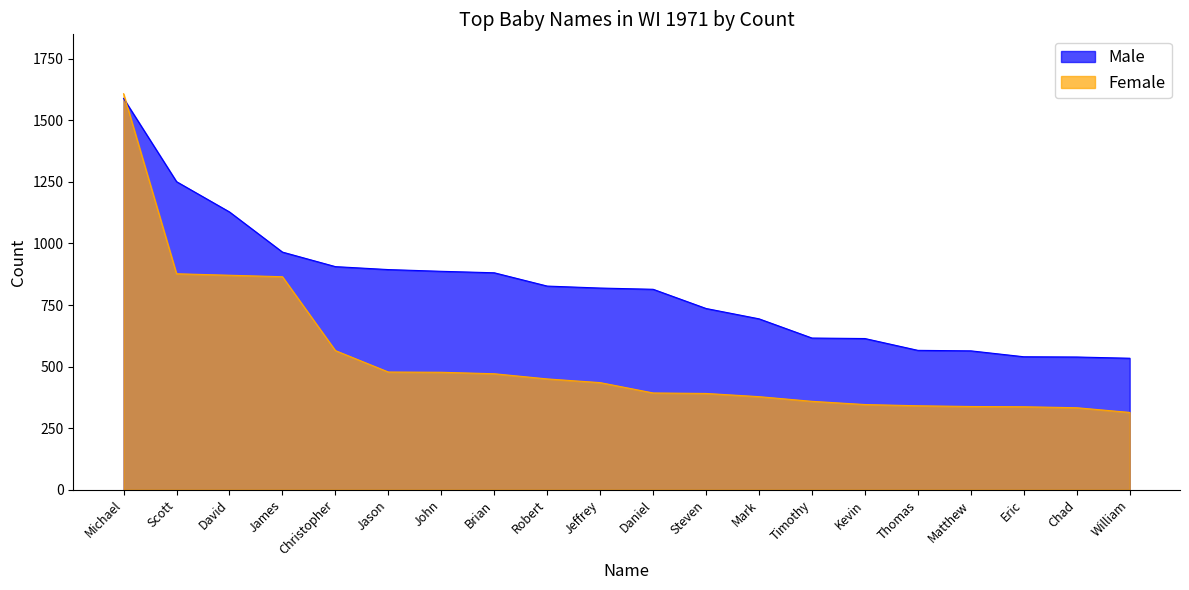

What is the label of the 17th point from the right?

James